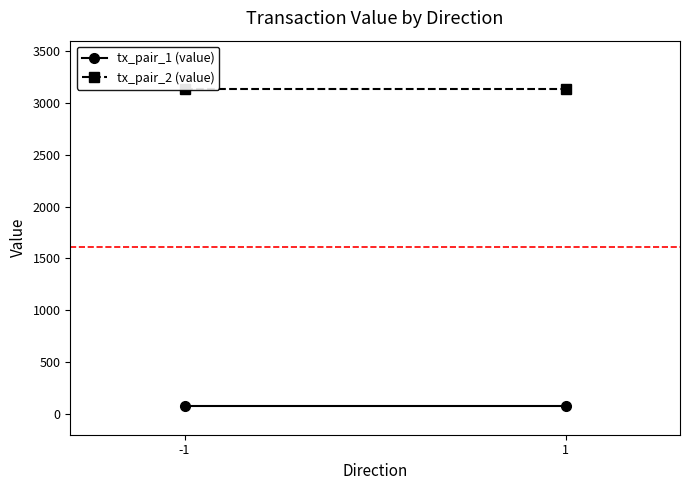

What is the difference between the highest and lowest values at 1?

3057.2